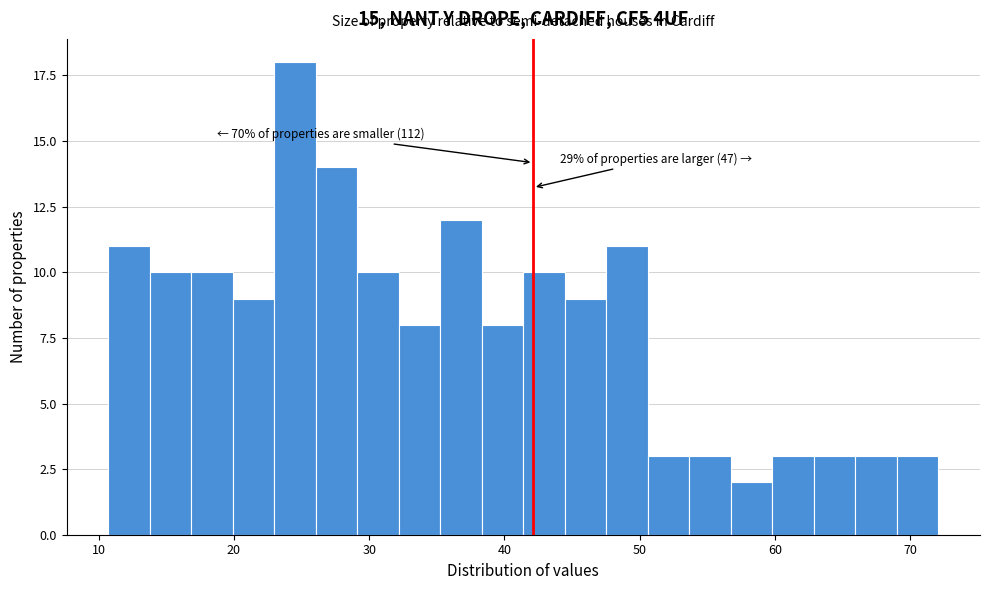

Around what value on the x-axis is the tallest bar? Give the approximate position of its centre, as read against the axis.

25